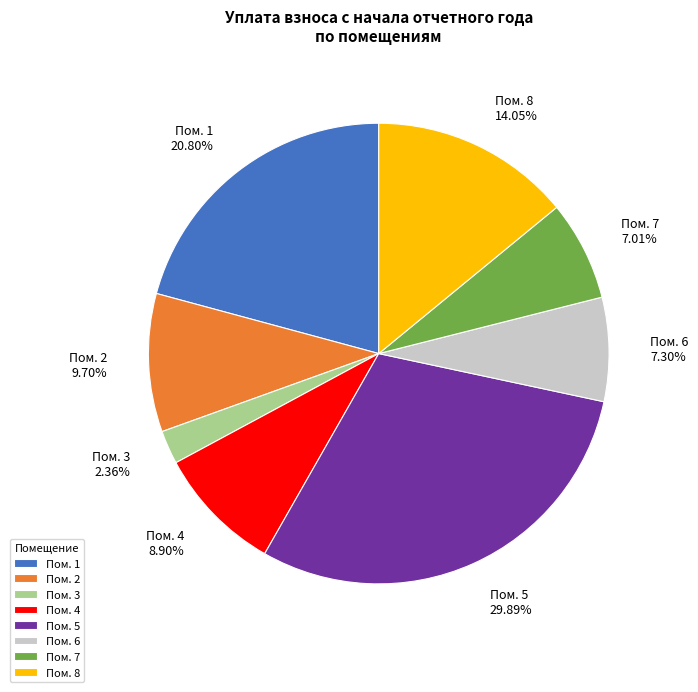

What is the largest slice in the pie chart?

Пом. 5